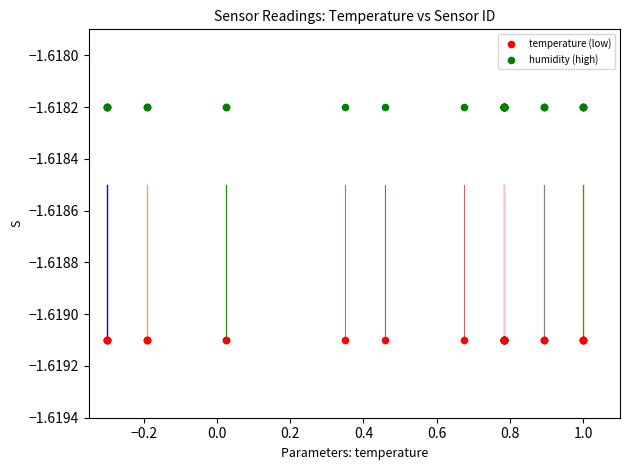

Which series contains the lowest Y value?

temperature (low)